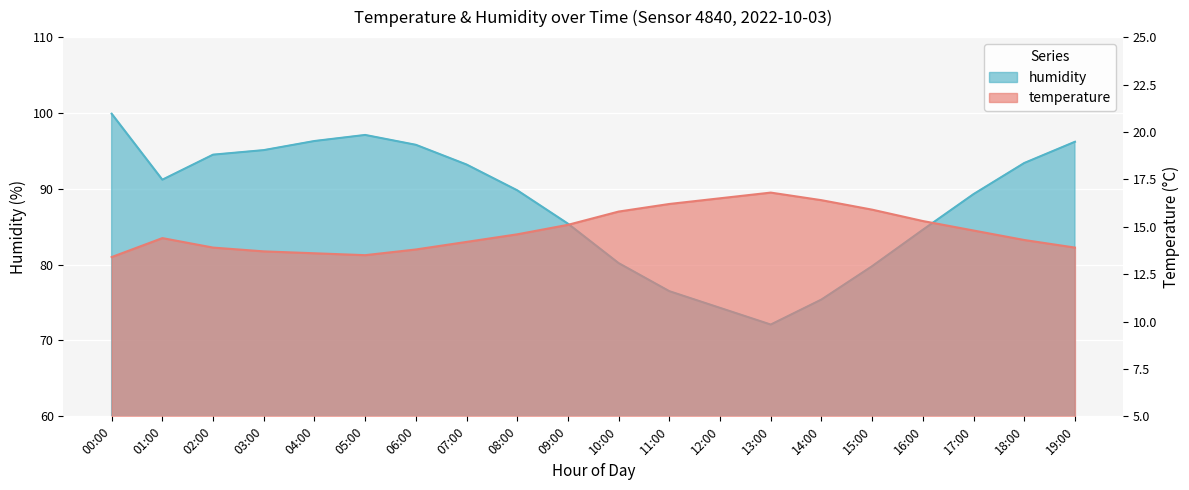

In temperature, how many points are lower than both neighbors (excluding endpoints)?

1